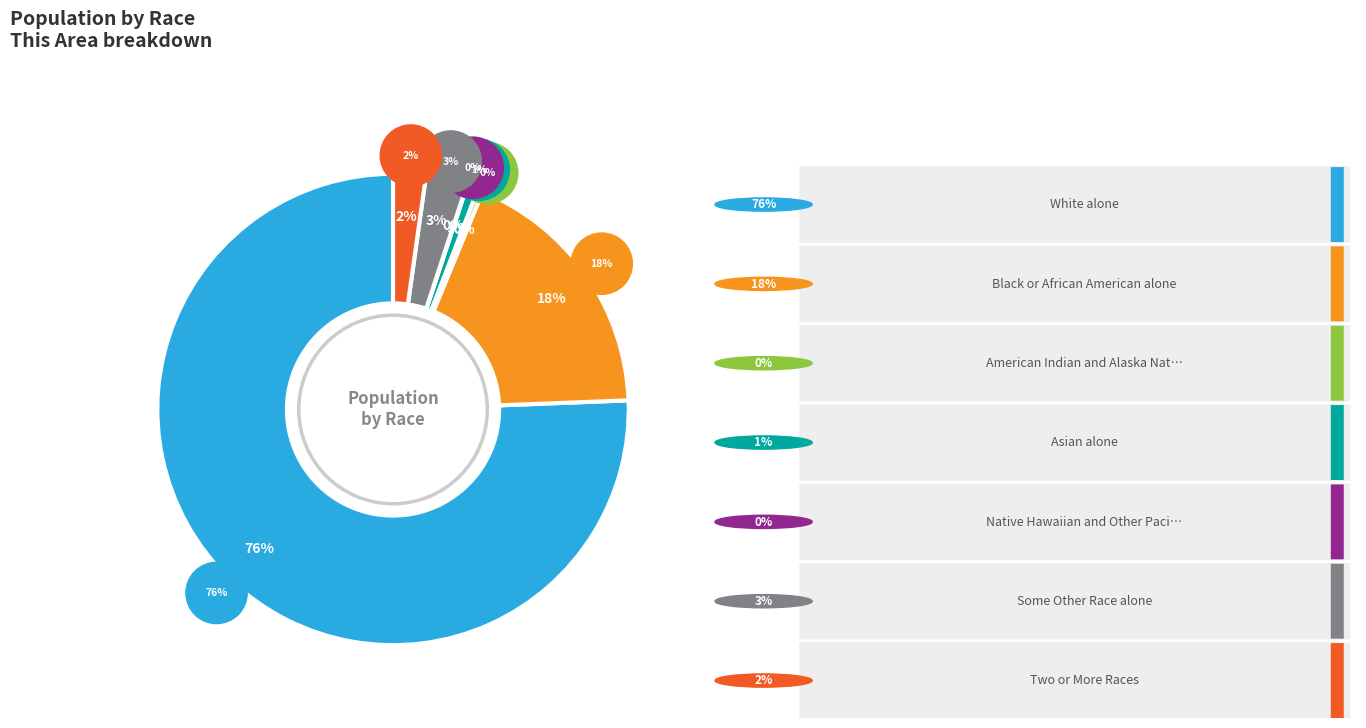

To the nearest percent, what is the average slice percentage?

14%